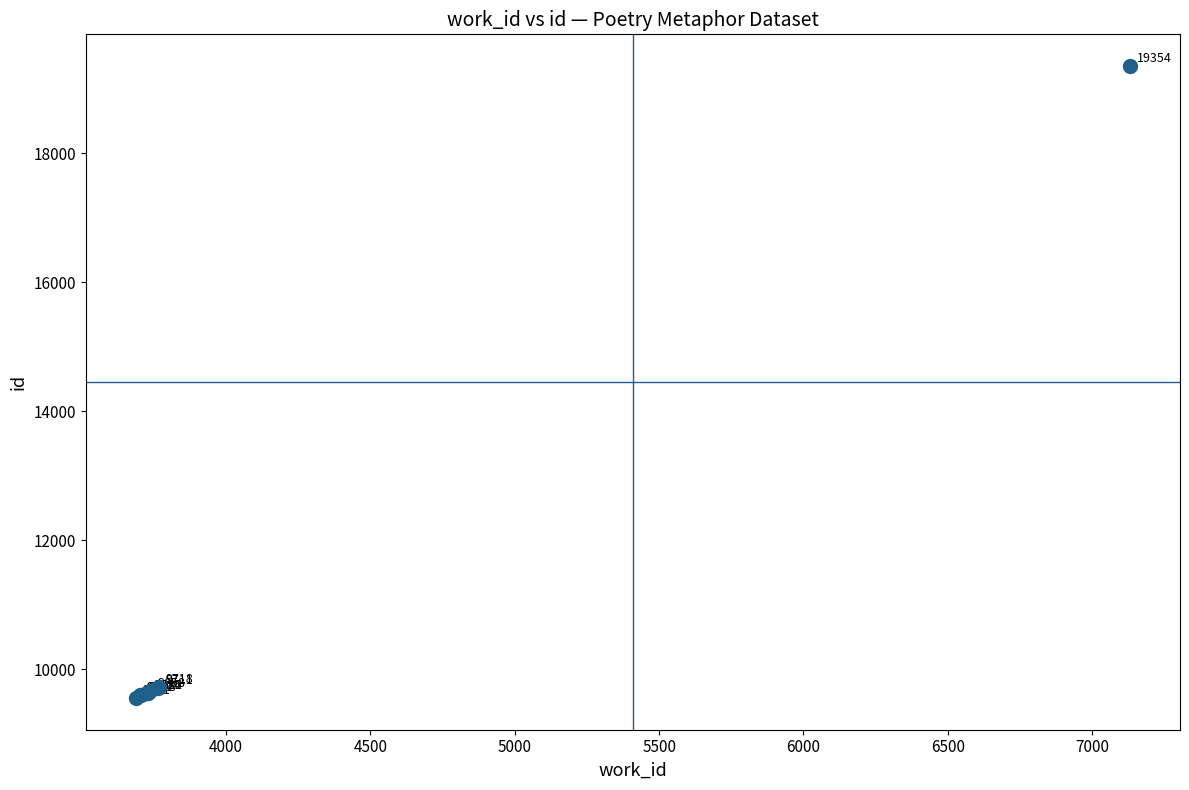

What Y value in the scatter plot is closest to 14452?

9718